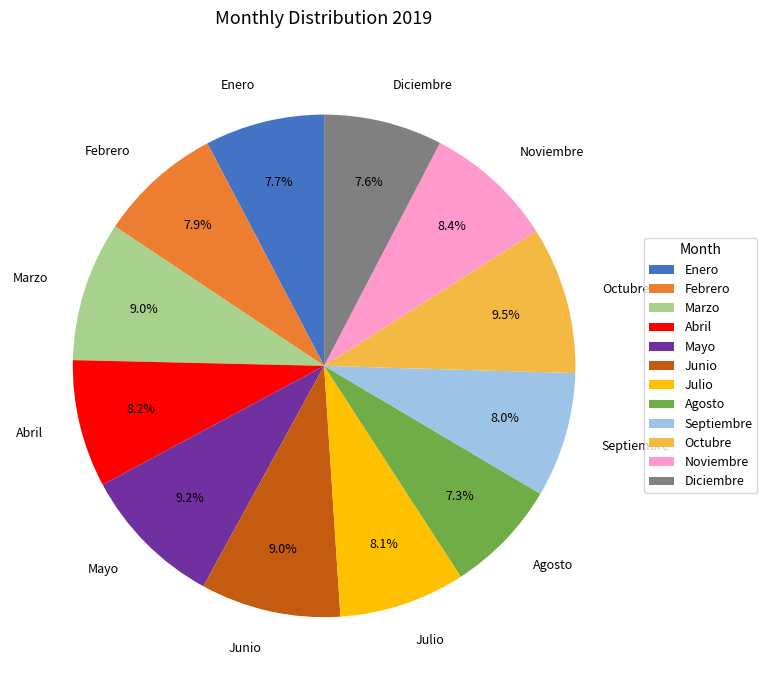

What is the ratio of the value at Octubre to the value at Septiembre?

1.2